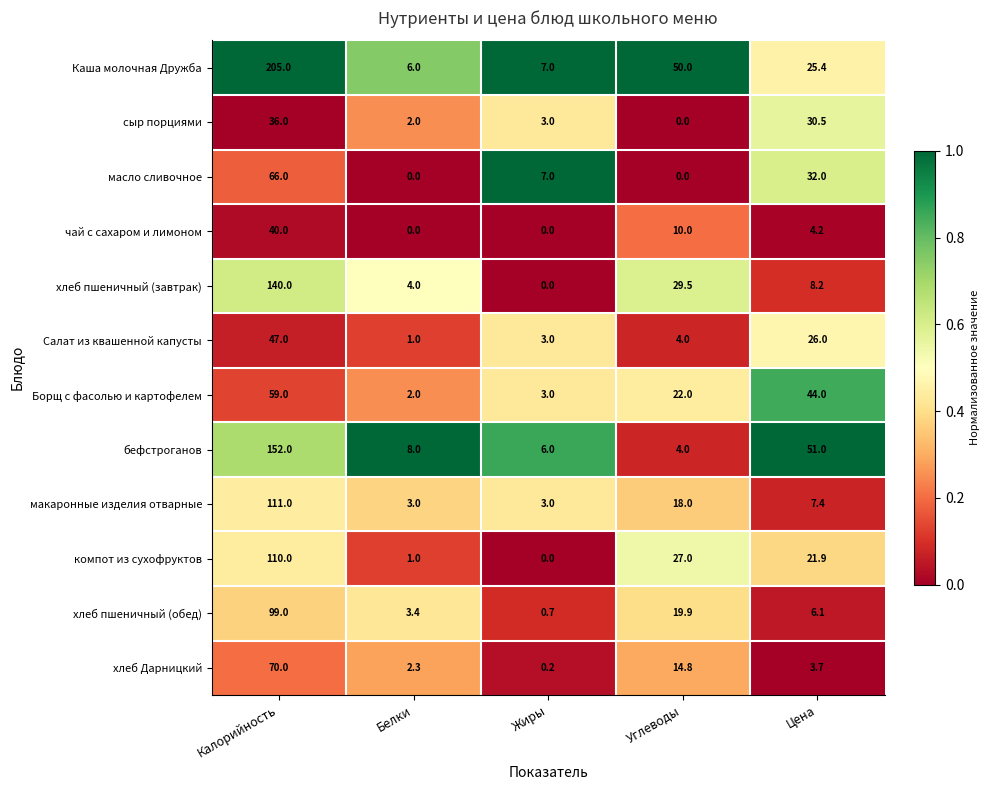

What is the sum of all сыр порциями values?

71.5